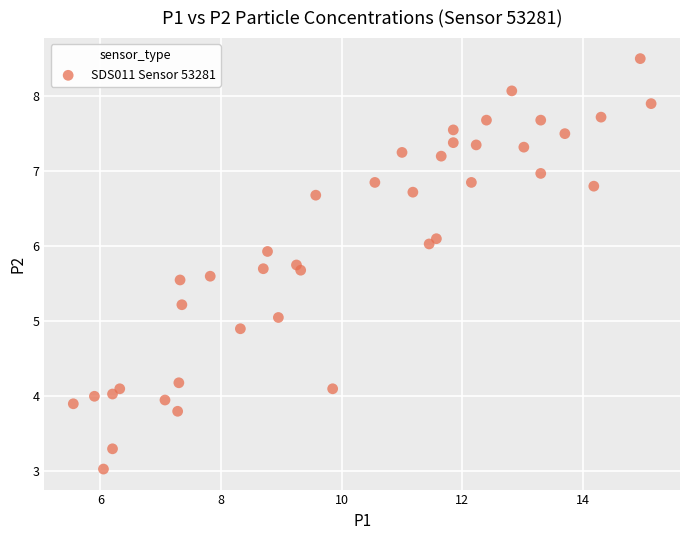

What is the range of Y values (max minus min)?

5.5